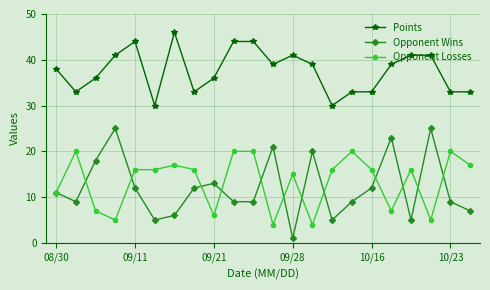

True or false: Opponent Losses has more than 0 interior local peaks.

True